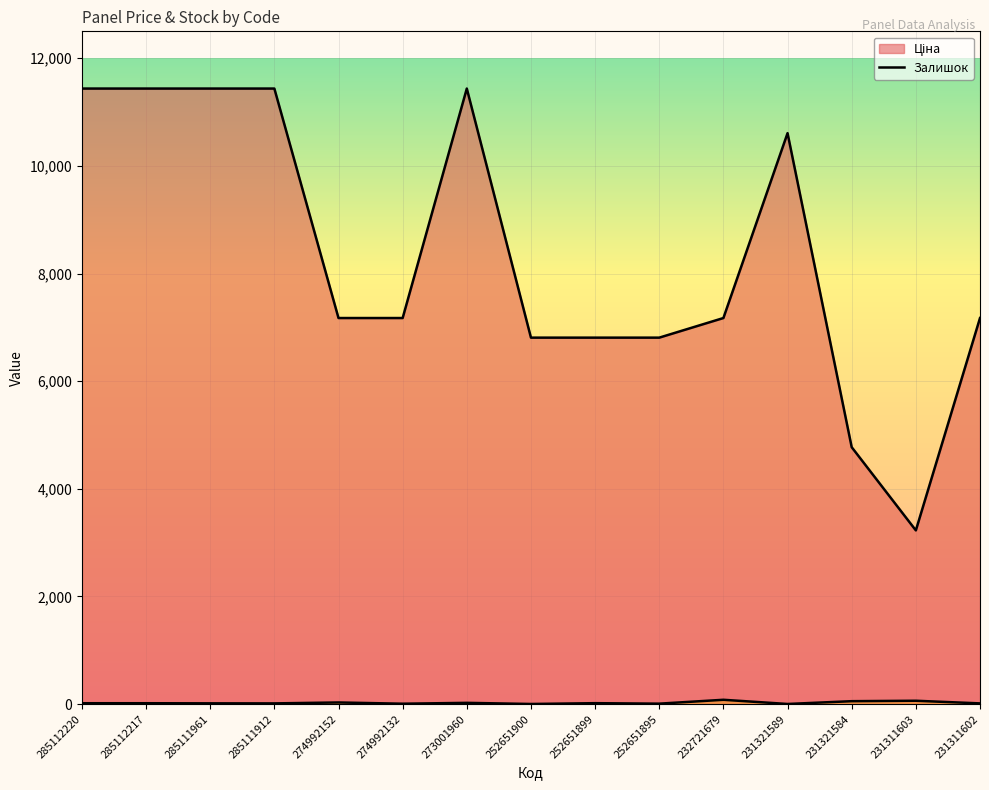

True or false: Ціна and Залишок cross at least once.

False